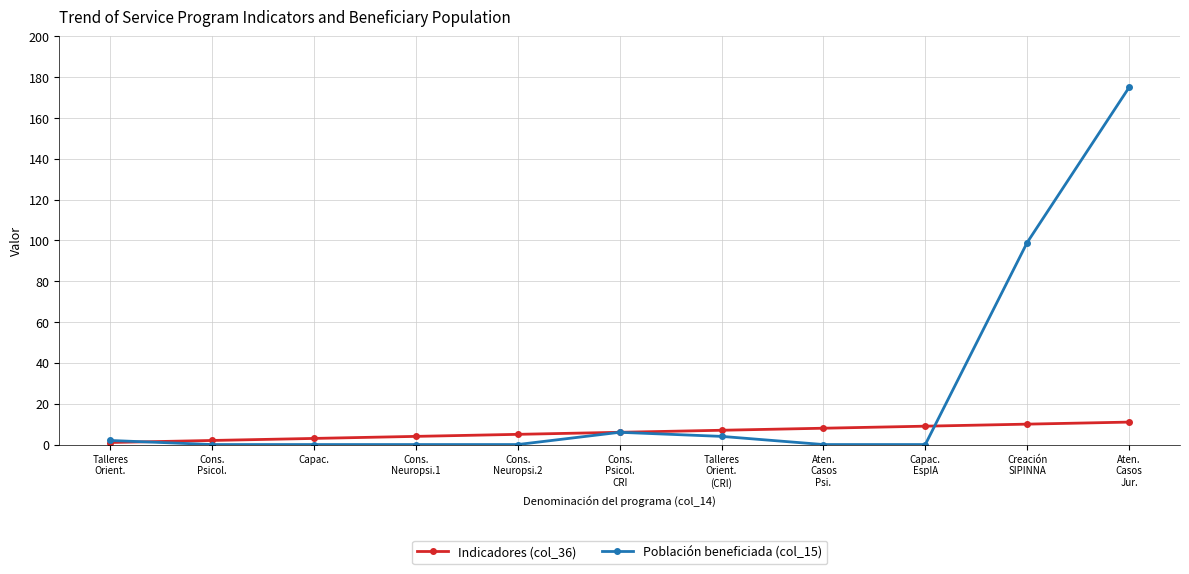

At Cons.
Neuropsi.1, list the series in order from smallest to largest.

Población beneficiada (col_15), Indicadores (col_36)